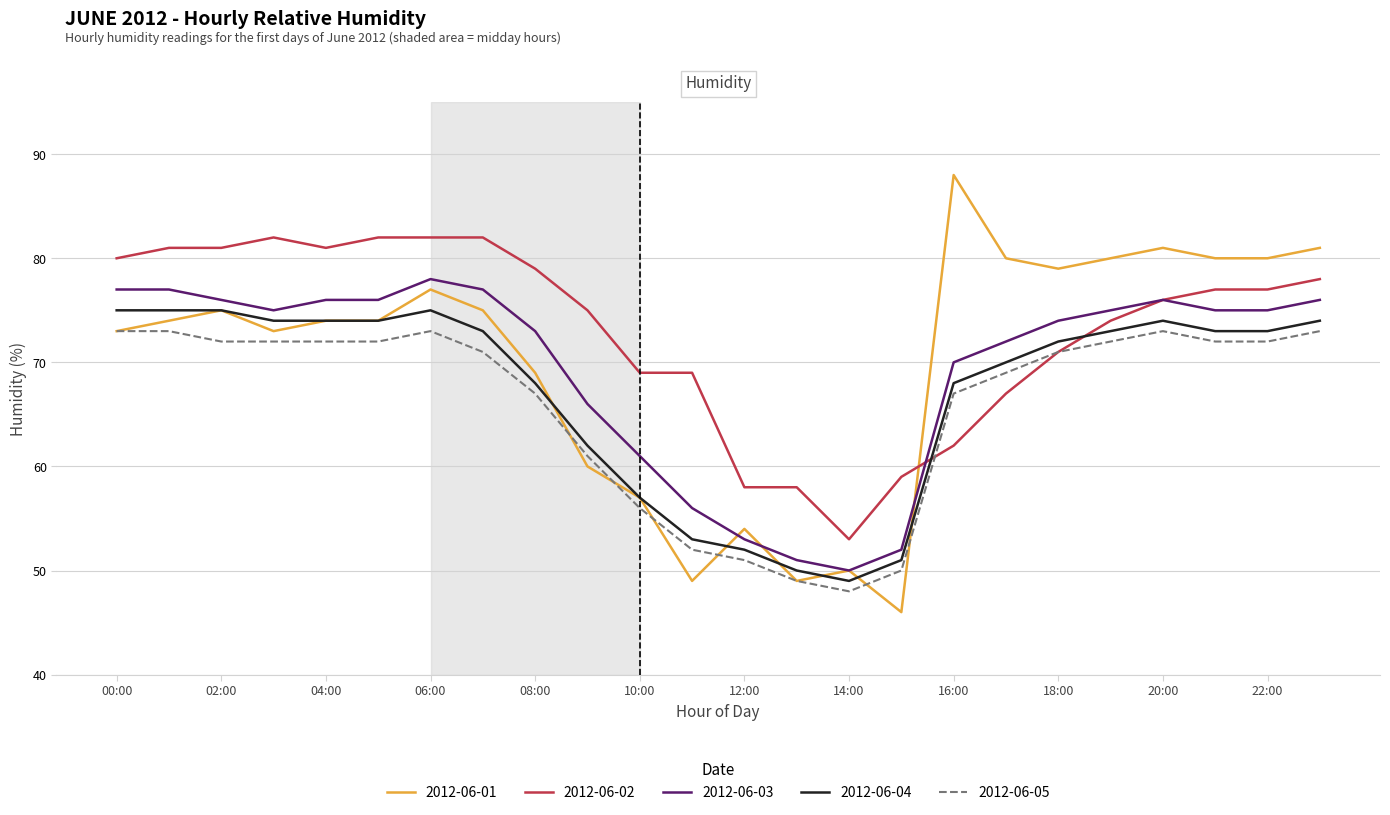

Which series has the largest total across all categories?

2012-06-02